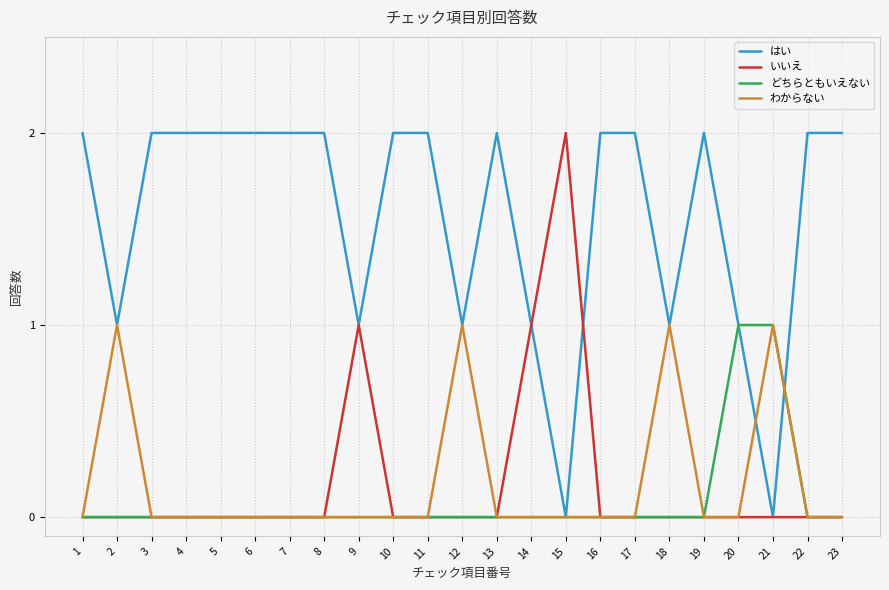

What is the total value across all series at 17?

2